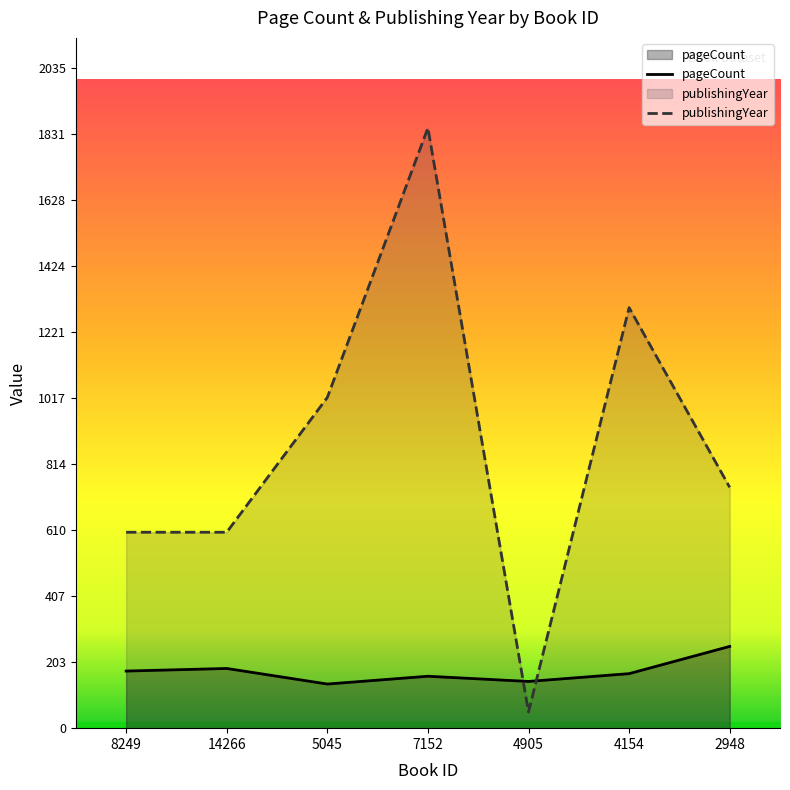

What is the label of the 6th point from the left?

4154